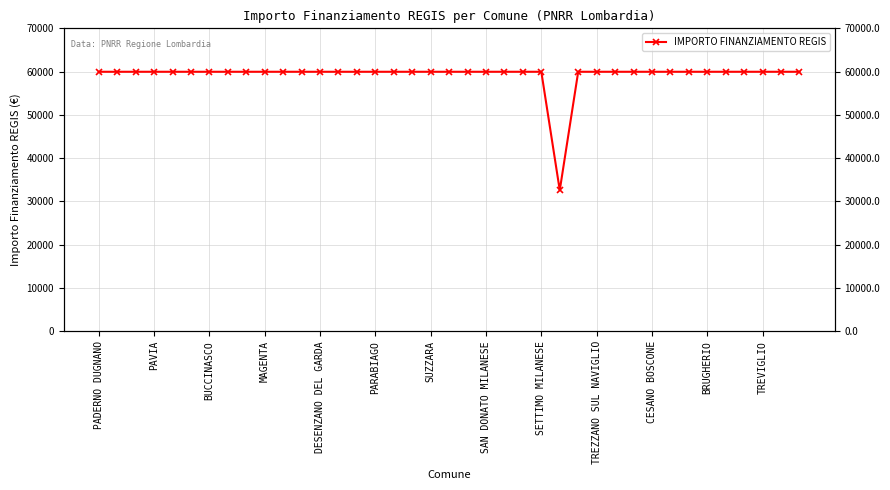

How many values are below 59966?

1